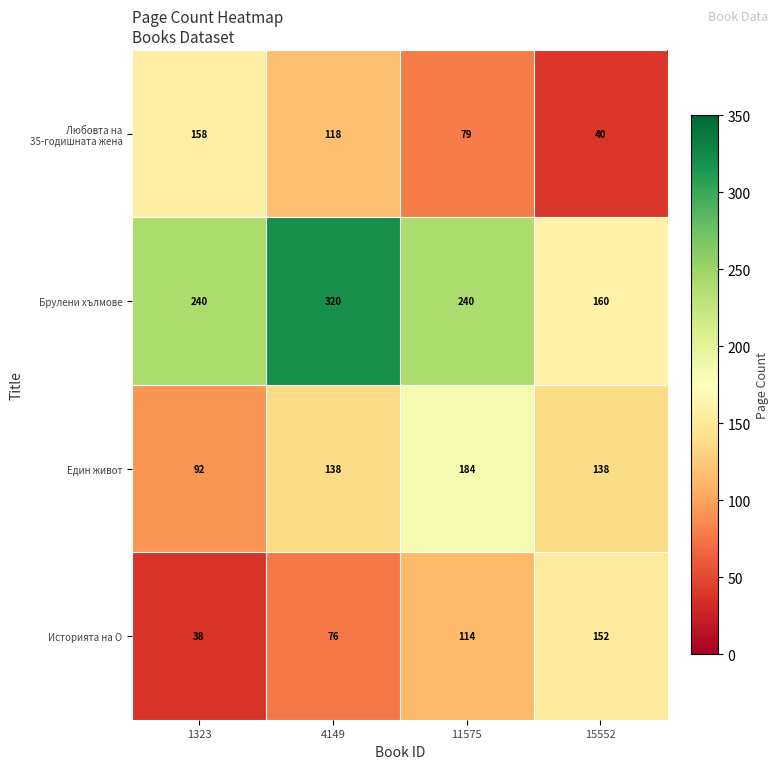

Count the Любовта на 35-годишната жена values in the range 79 to 158.

3